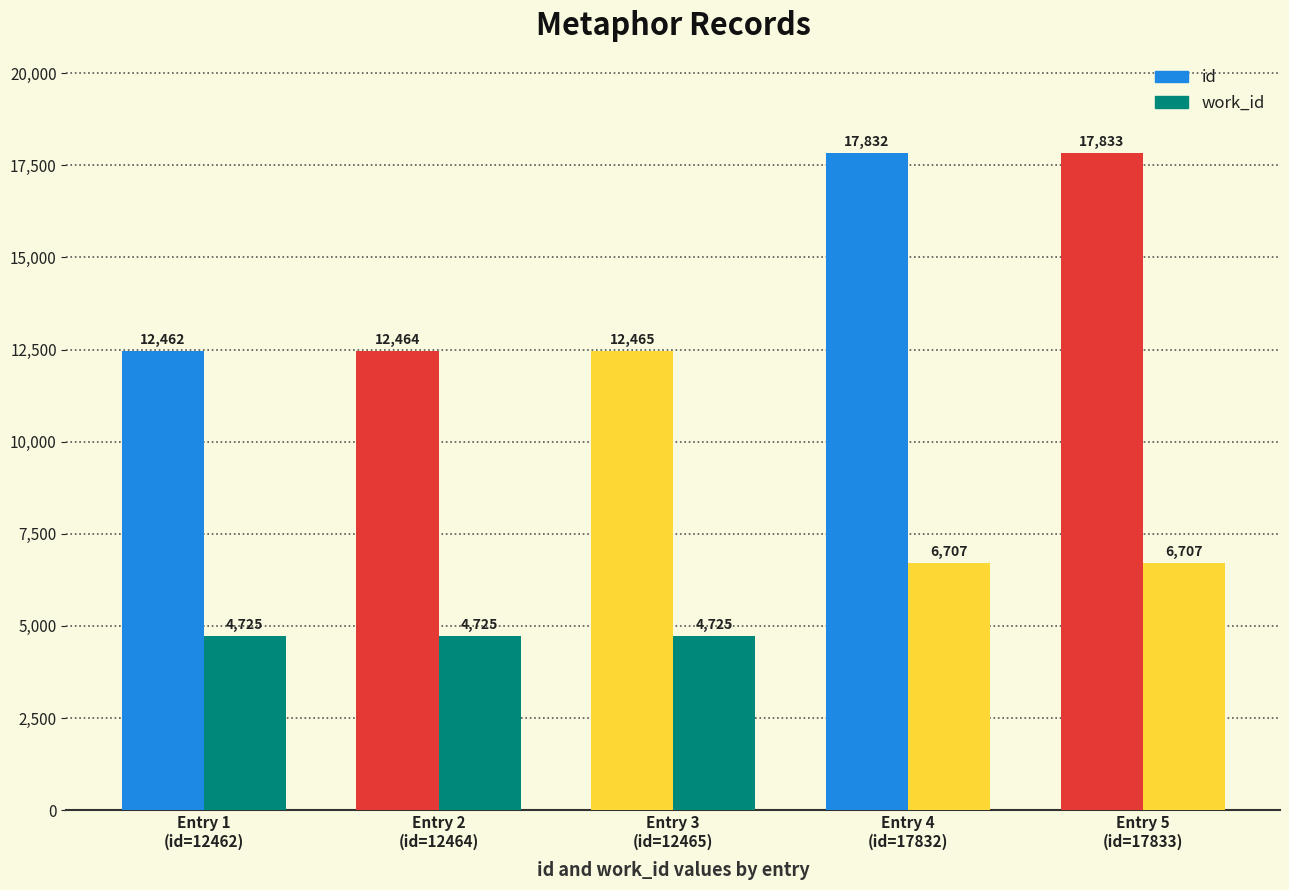

Reading left to right, list all the values displayed in this chart.

id: 2006-10-10=12462	2006-10-10=12464	2006-10-10=12465	2010-06-03=17832	2010-06-03=17833
work_id: 2006-10-10=4725	2006-10-10=4725	2006-10-10=4725	2010-06-03=6707	2010-06-03=6707